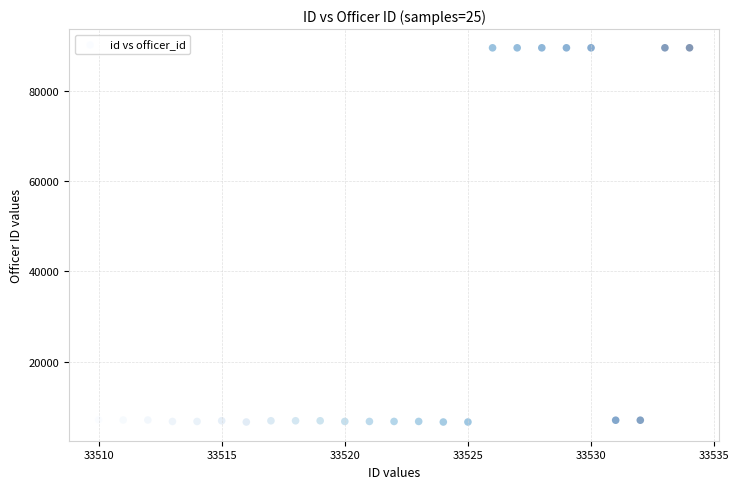

What is the range of X values (max minus min)?

24